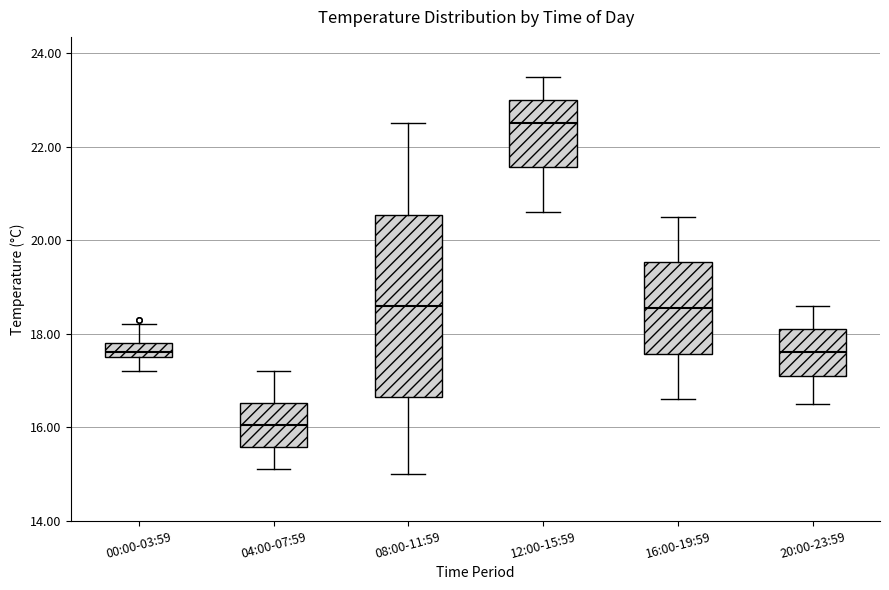

Which box's median line is the highest?

12:00-15:59